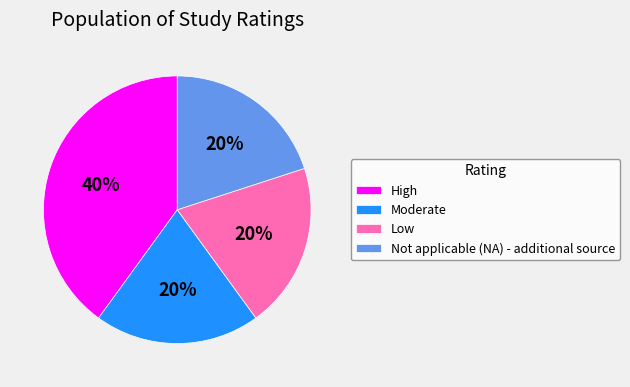

What percentage is the Low slice, to the nearest percent?

20%